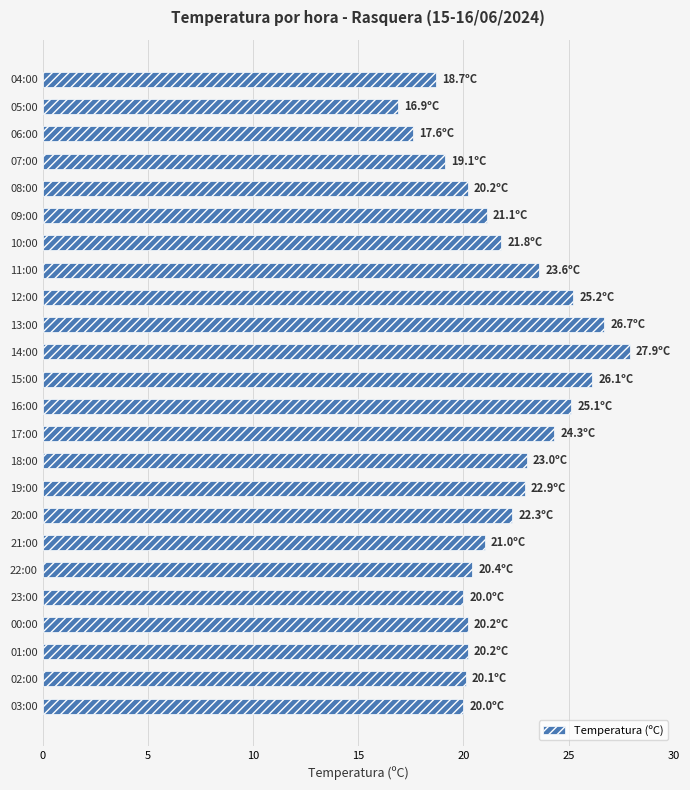

At which category does the chart reach its minimum across all series?

05:00